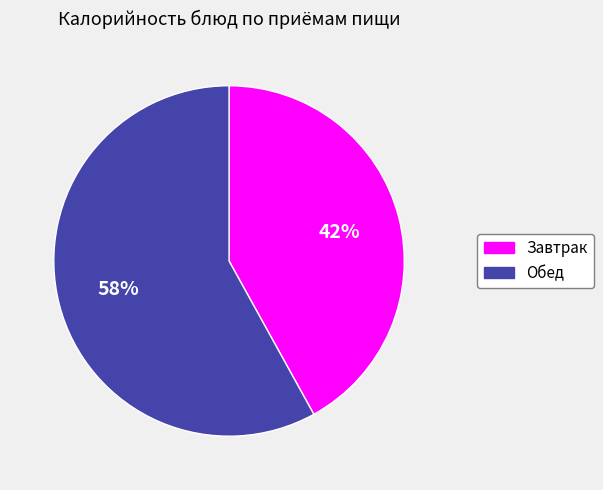

True or false: Завтрак accounts for 42% of the total.

True